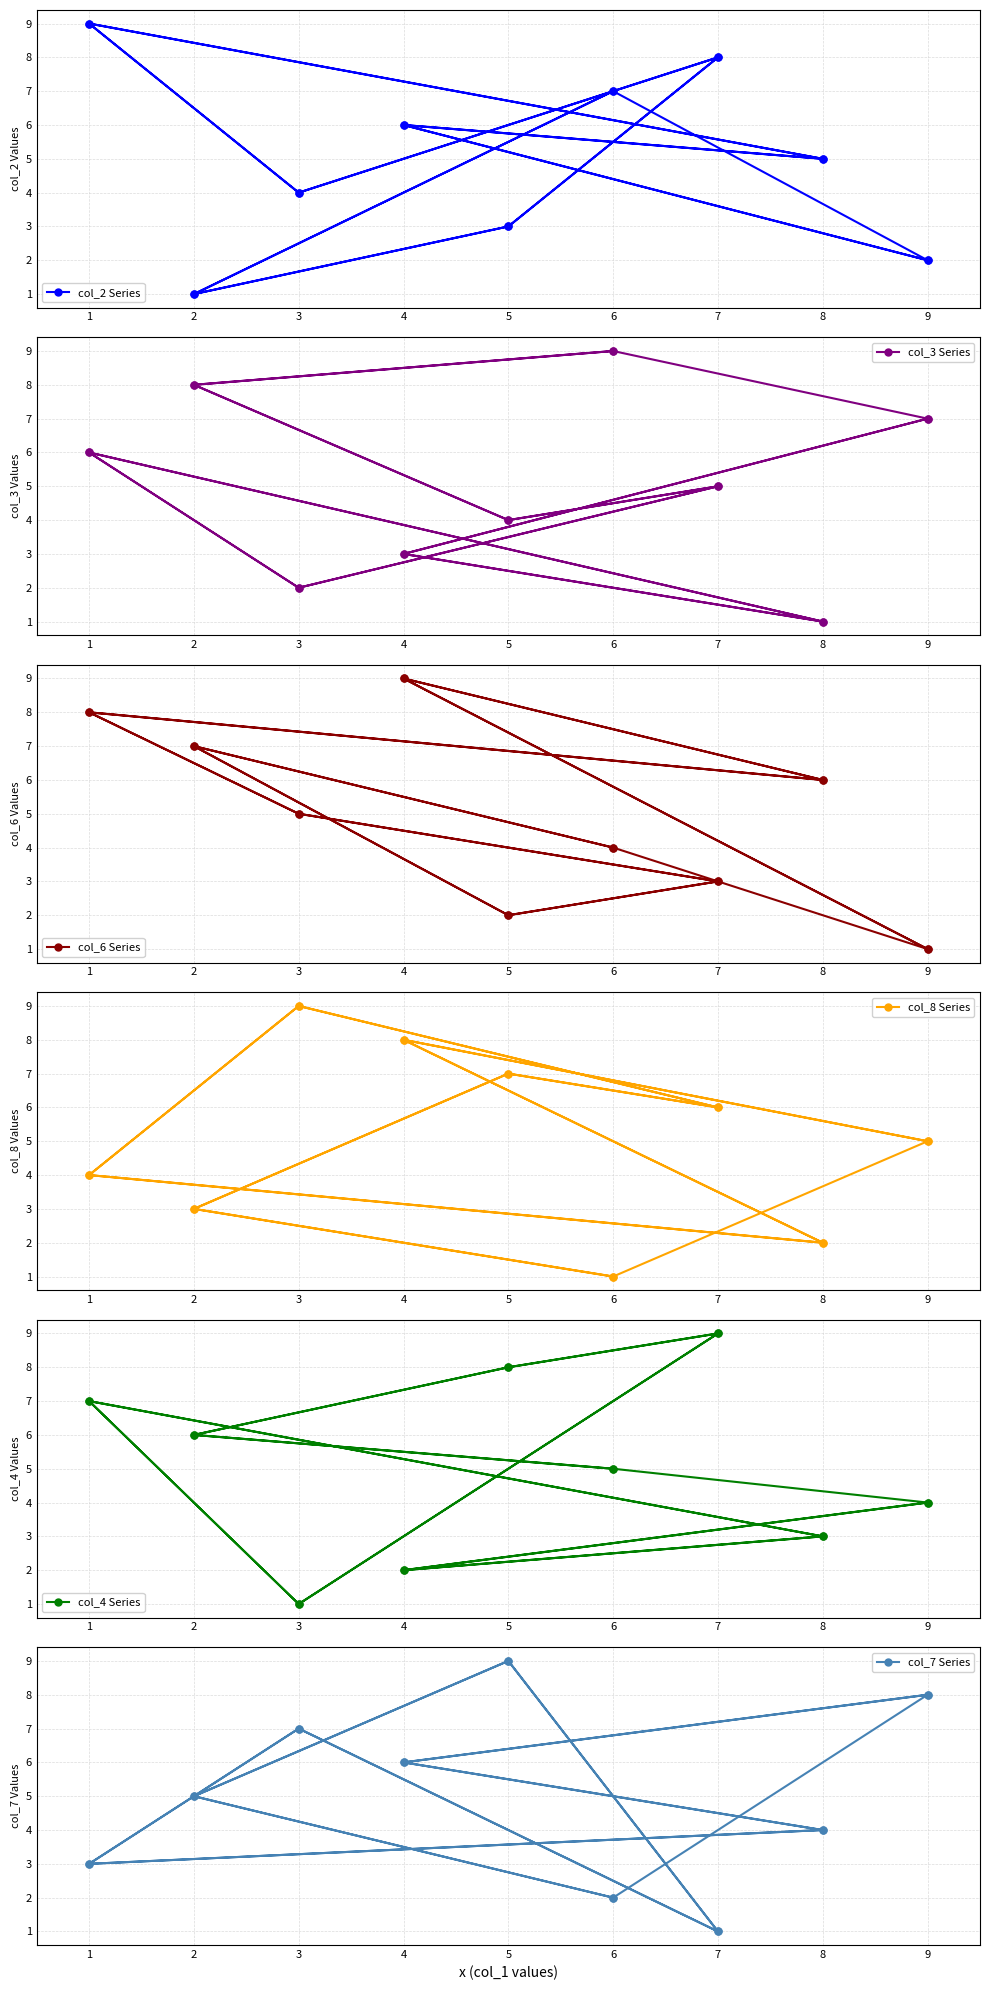

True or false: col_6 Series and col_2 Series intersect in this chart.

True